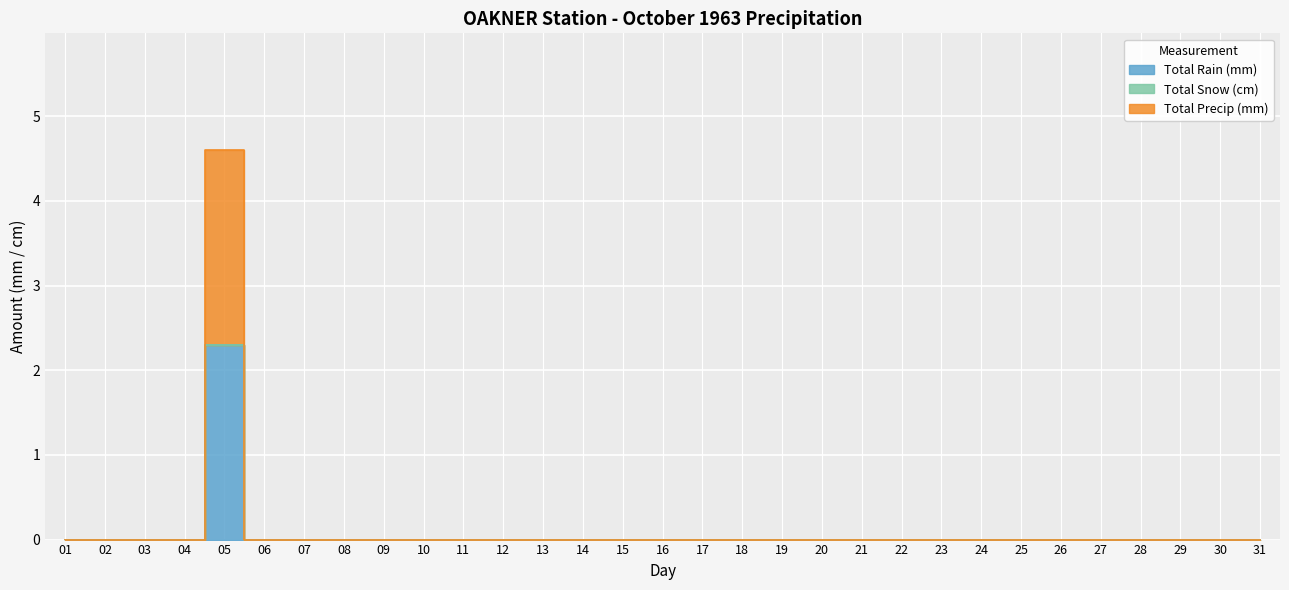

At which category does Total Precip (mm) reach its first local peak?

05